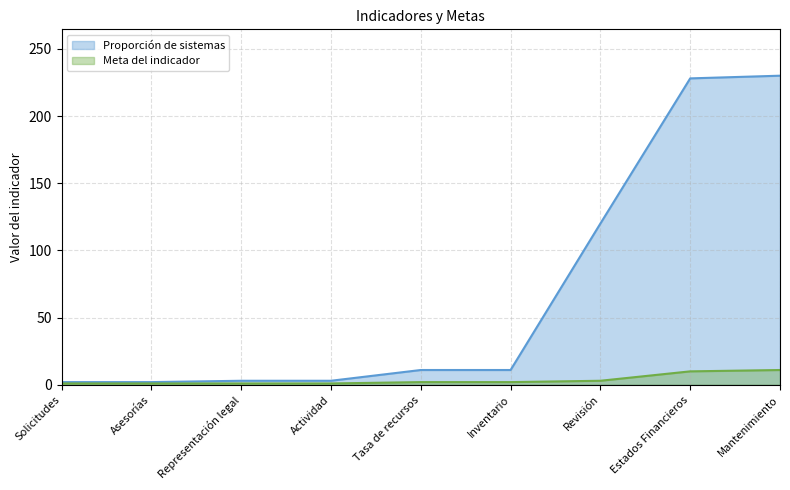

How many Meta del indicador values are between 1 and 3?

7